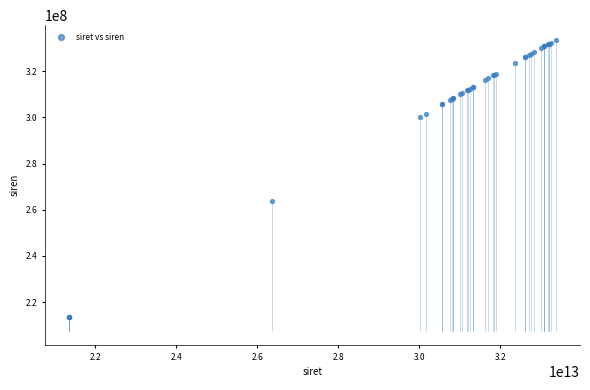

What Y value in the scatter plot is closest to 273617184?

263601270